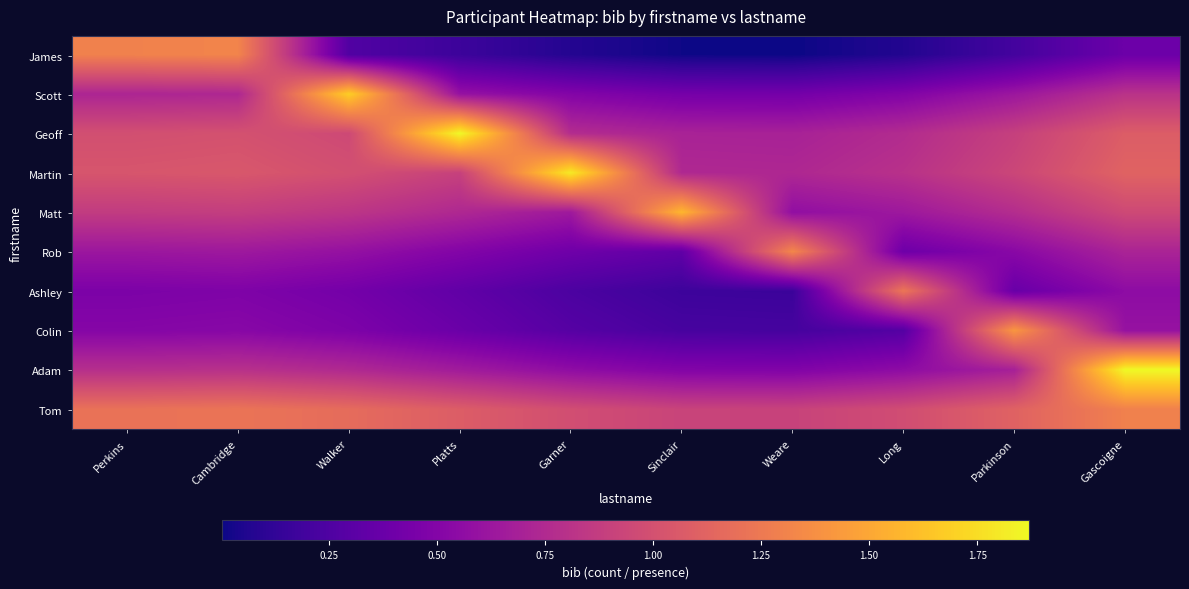

How many data points does each series have?

10